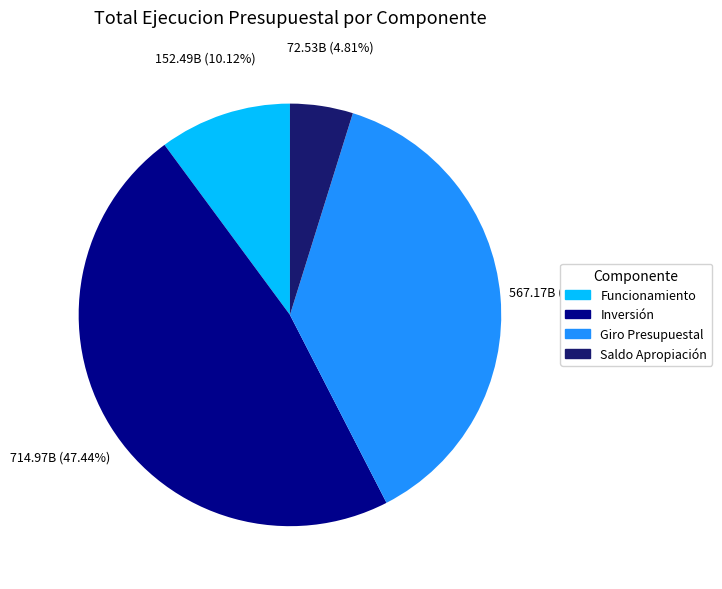

Is there a majority slice in this chart?

No